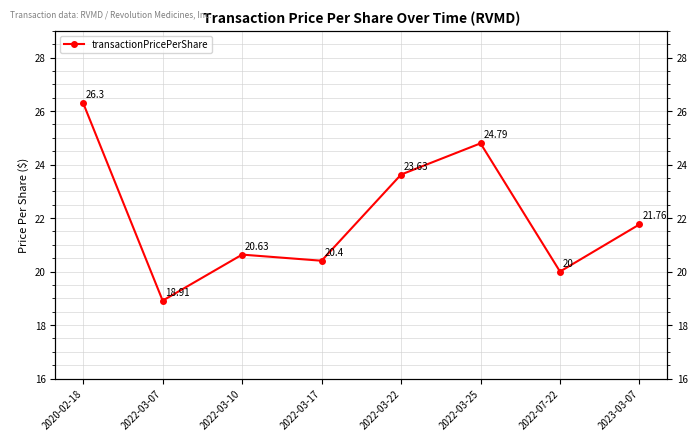

Between 2023-03-07 and 2020-02-18, which is larger?

2020-02-18